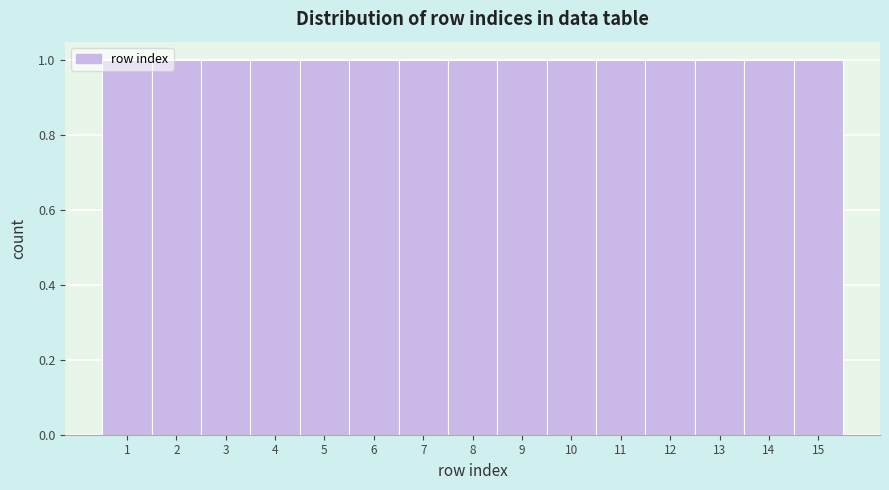

How tall is the bar that spans 1.5 to 2.5 on the x-axis? The values are not printed on the chart, so give them approximately, as read against the axis.

1